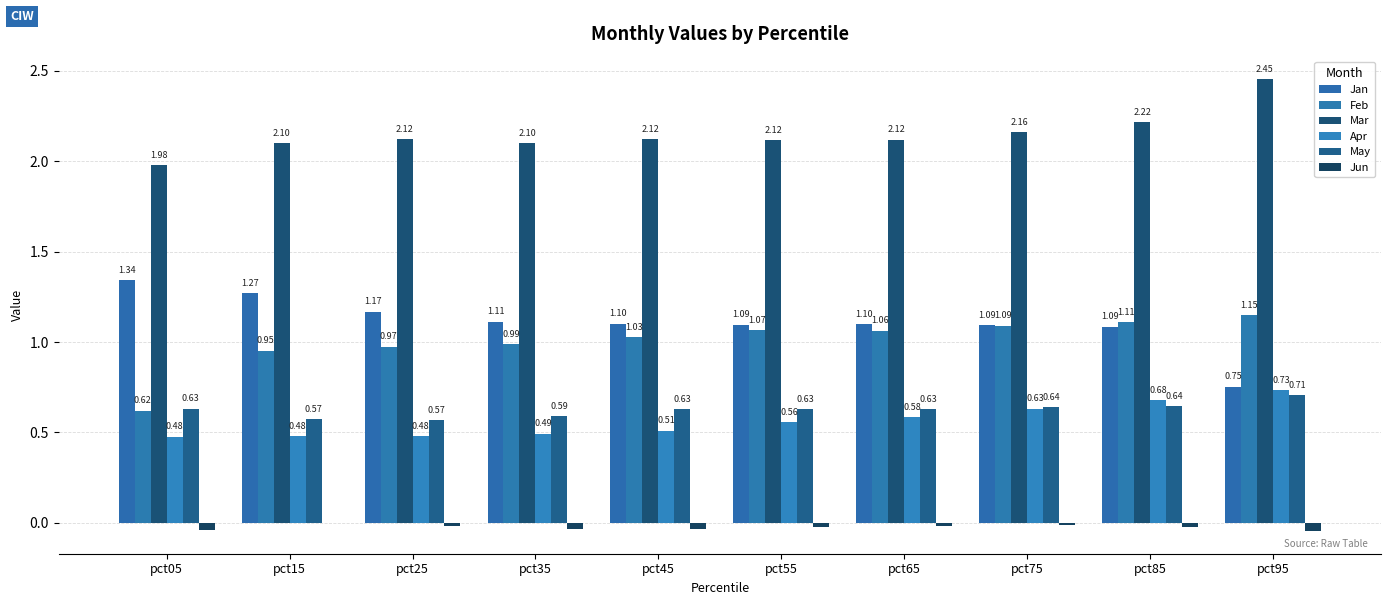

How many groups of bars are there?

10